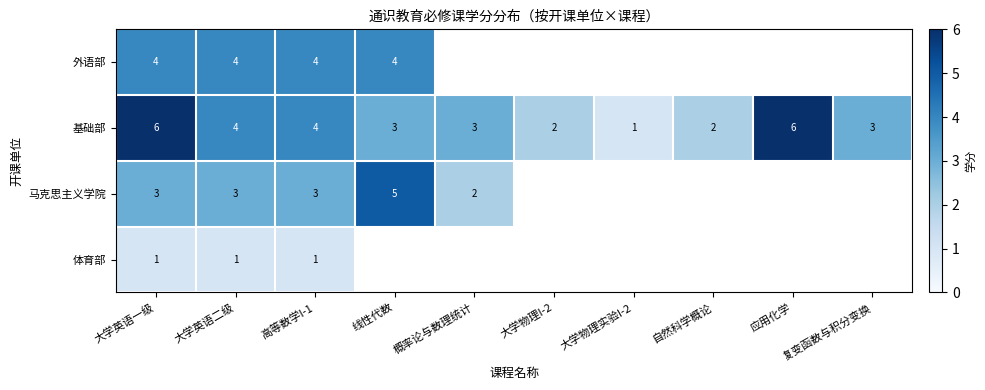

The value of 基础部 at 大学英语二级 is 4. True or false?

True